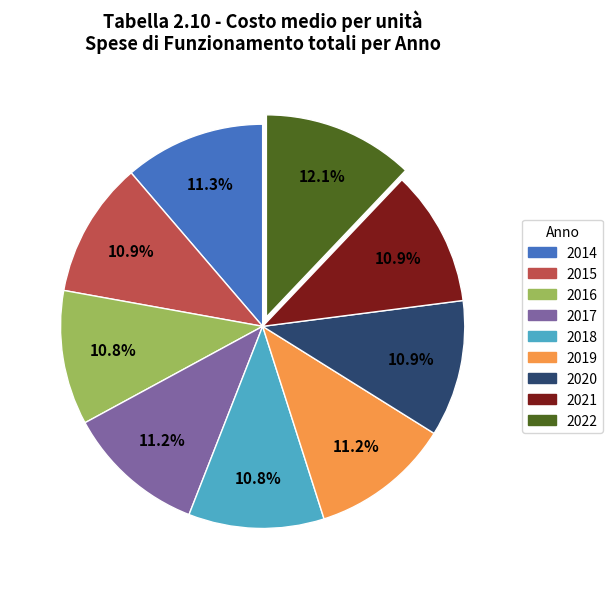

What percentage is the 2017 slice, to the nearest percent?

11%